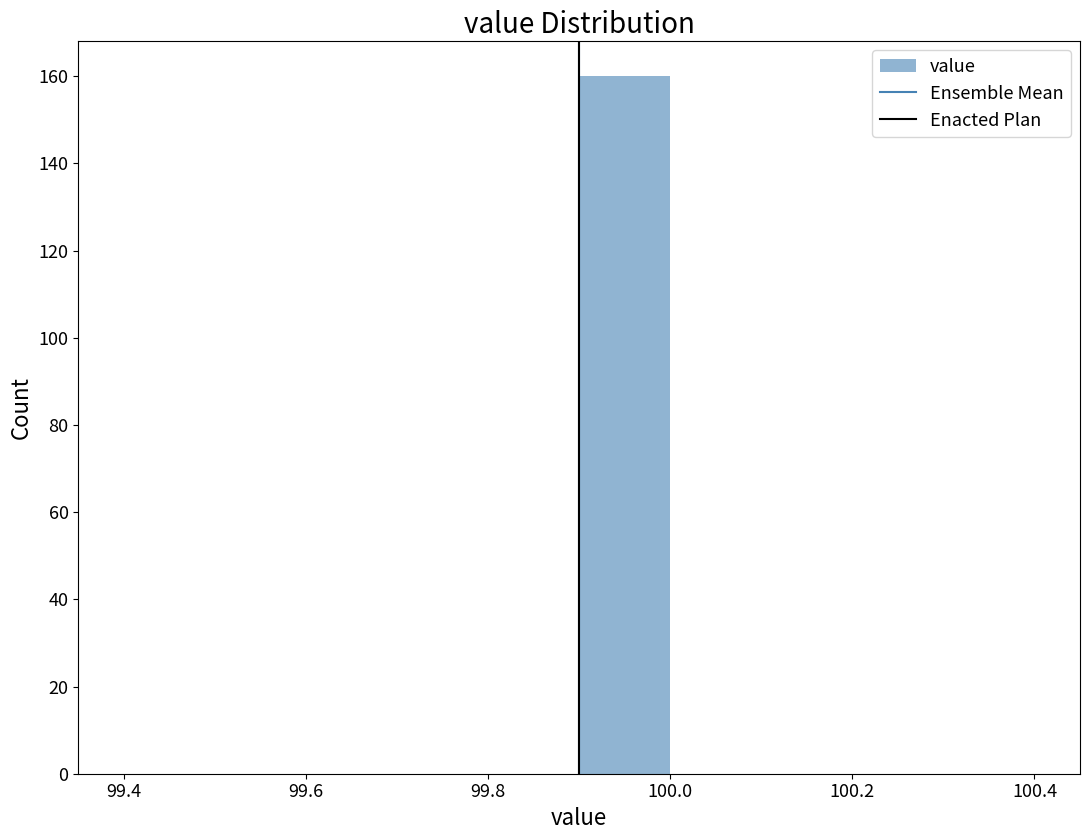

How tall is the bar that spans 99.9 to 100.0 on the x-axis? The values are not printed on the chart, so give them approximately, as read against the axis.

160